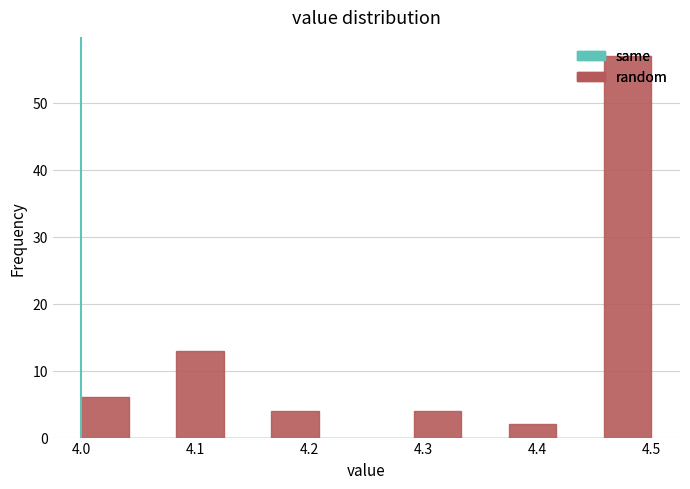

Reading left to right, list every bar in this chart as the range it spans on the x-axis followed by its height. Neither the bar edges nor the heights are printed on the chart, so give them approximately, as read against the axes.

4.00 to 4.04: 6
4.04 to 4.08: 0
4.08 to 4.13: 13
4.13 to 4.17: 0
4.17 to 4.21: 4
4.21 to 4.25: 0
4.25 to 4.29: 0
4.29 to 4.33: 4
4.33 to 4.38: 0
4.38 to 4.42: 2
4.42 to 4.46: 0
4.46 to 4.50: 57